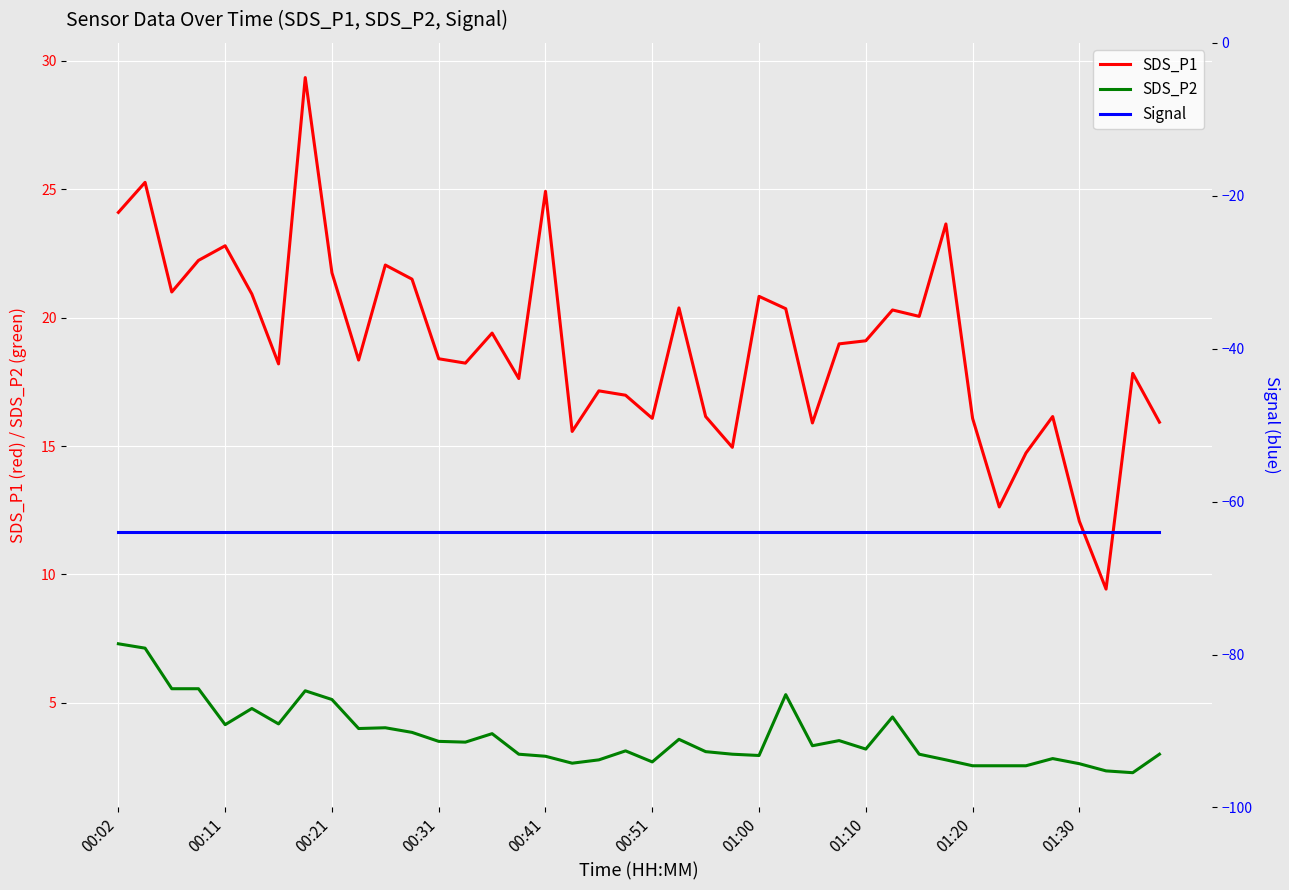

True or false: Signal and SDS_P1 cross at least once.

False